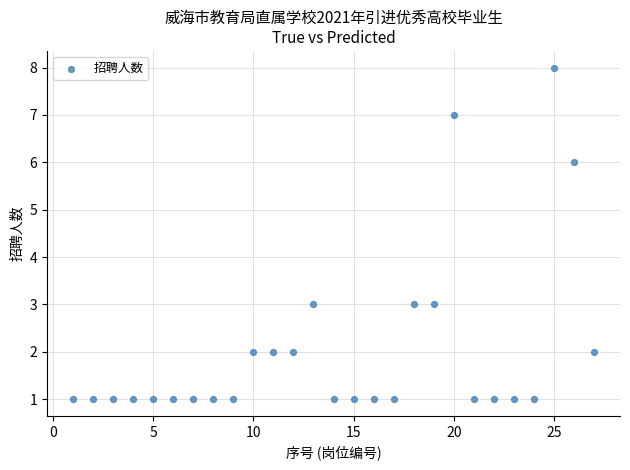

What is the range of X values (max minus min)?

26